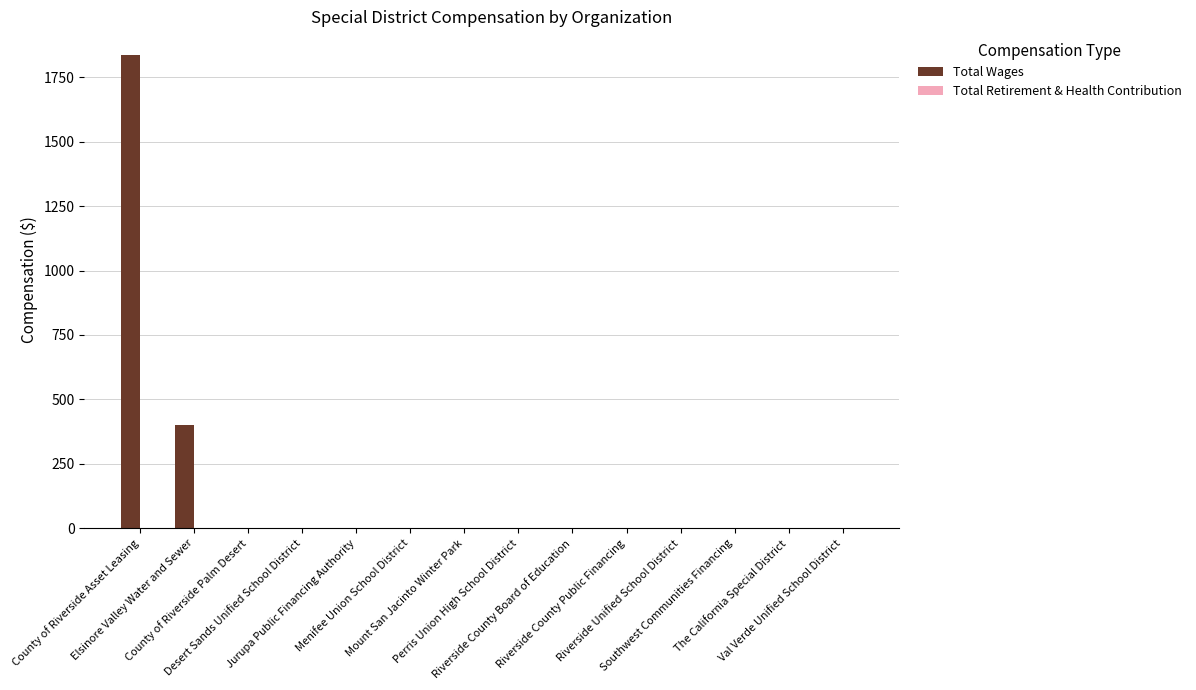

What is the greatest value displayed?

1836